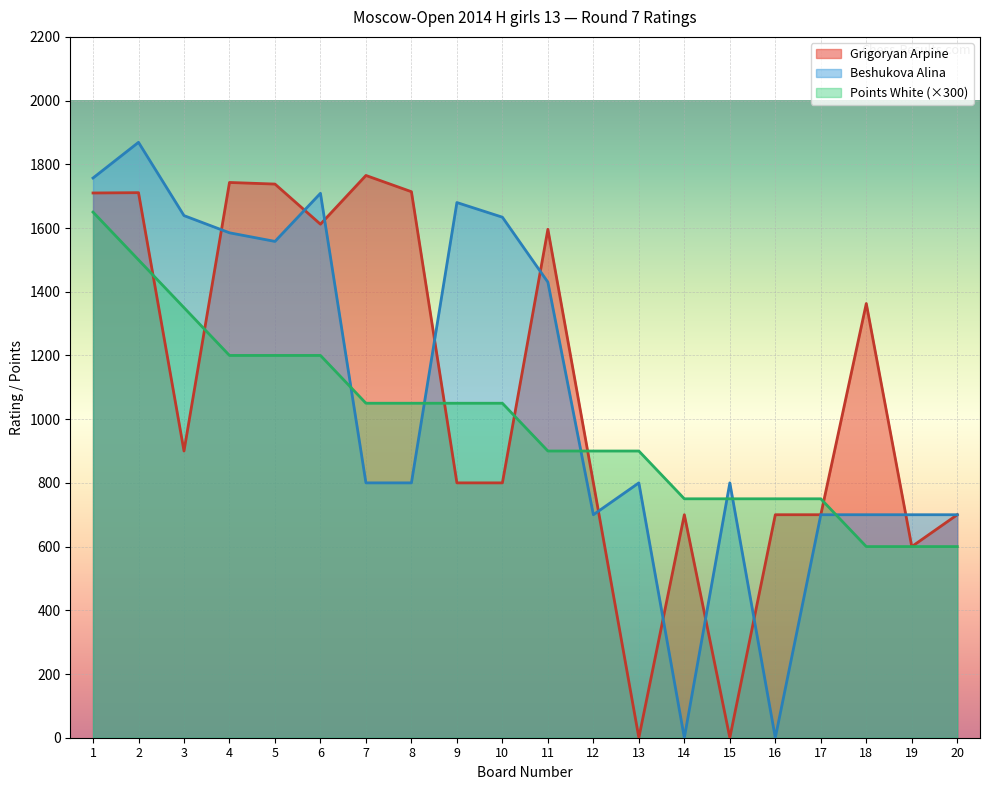

Count the number of data series in this chart.

3